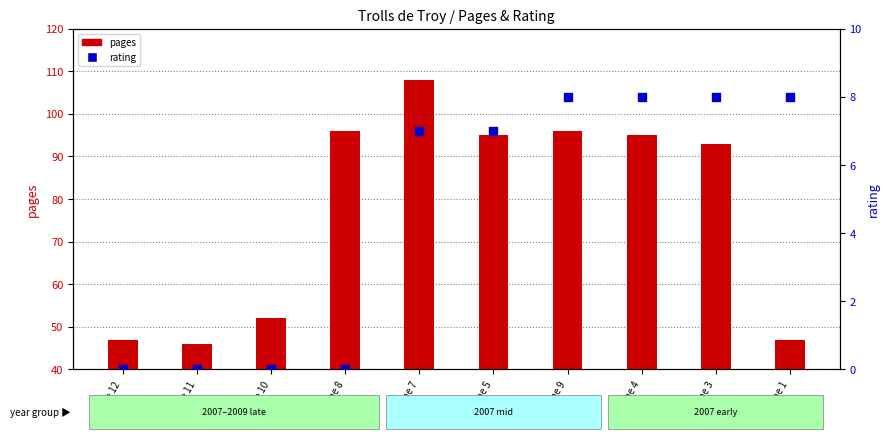

Which series contains the lowest Y value?

rating